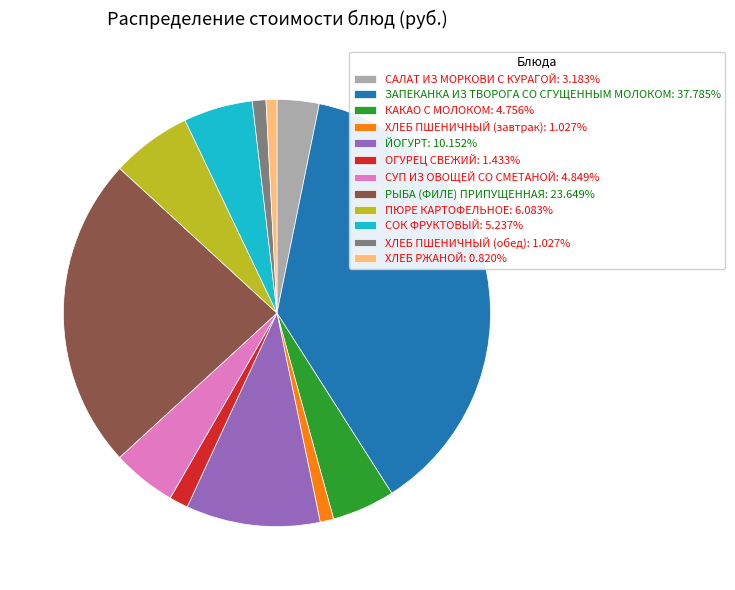

Approximately how many times larger is the value at ХЛЕБ ПШЕНИЧНЫЙ (завтрак): 1.027% compared to ХЛЕБ ПШЕНИЧНЫЙ (обед): 1.027%?

1.0